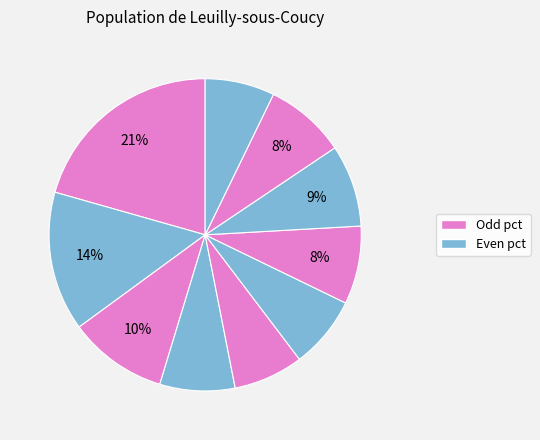

Count the number of slices in the pie.

10